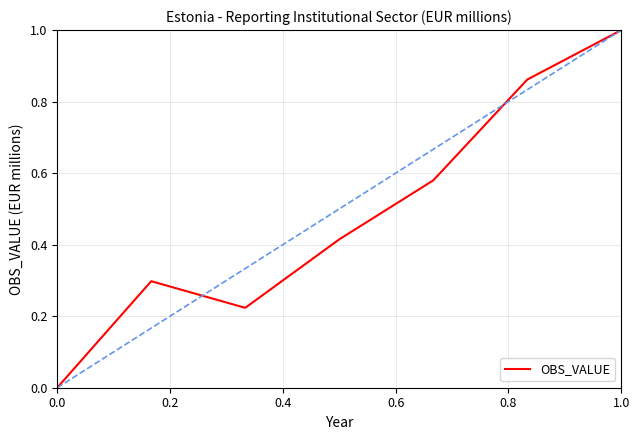

What is the sum of all values?

3.4